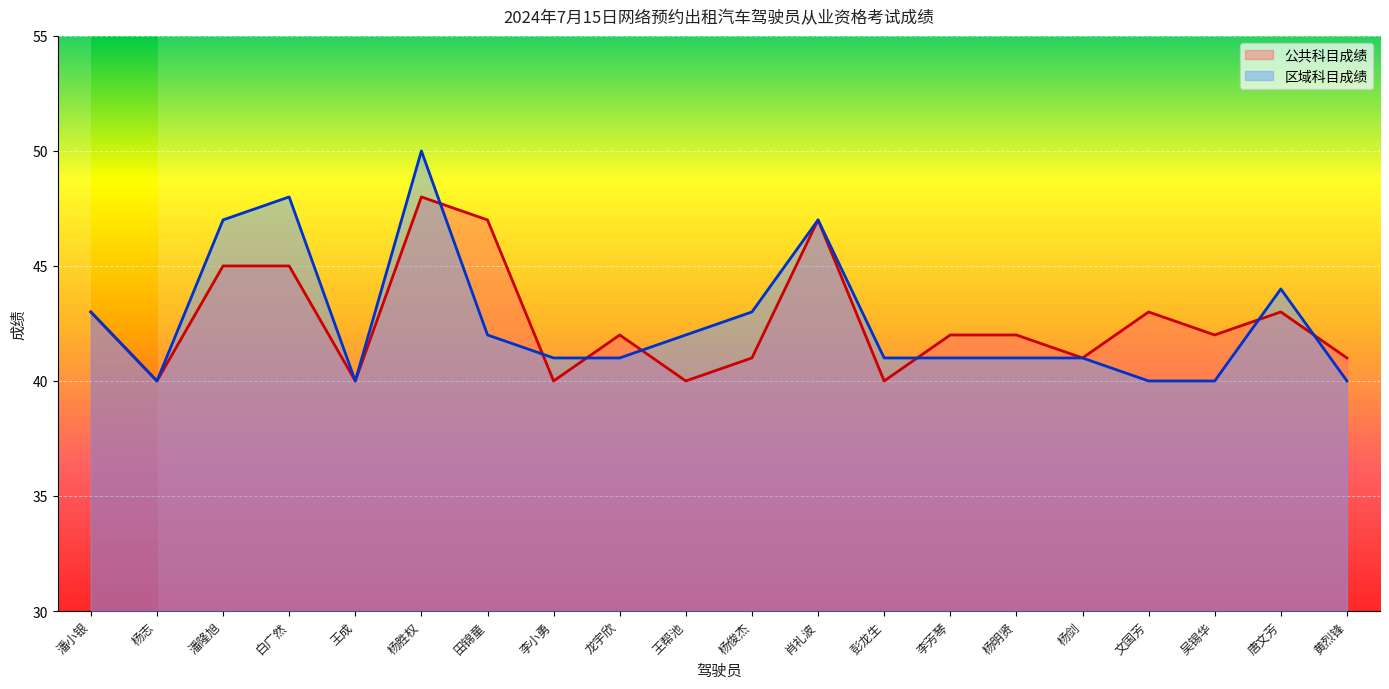

What is the label of the 14th point from the left?

李芳琴